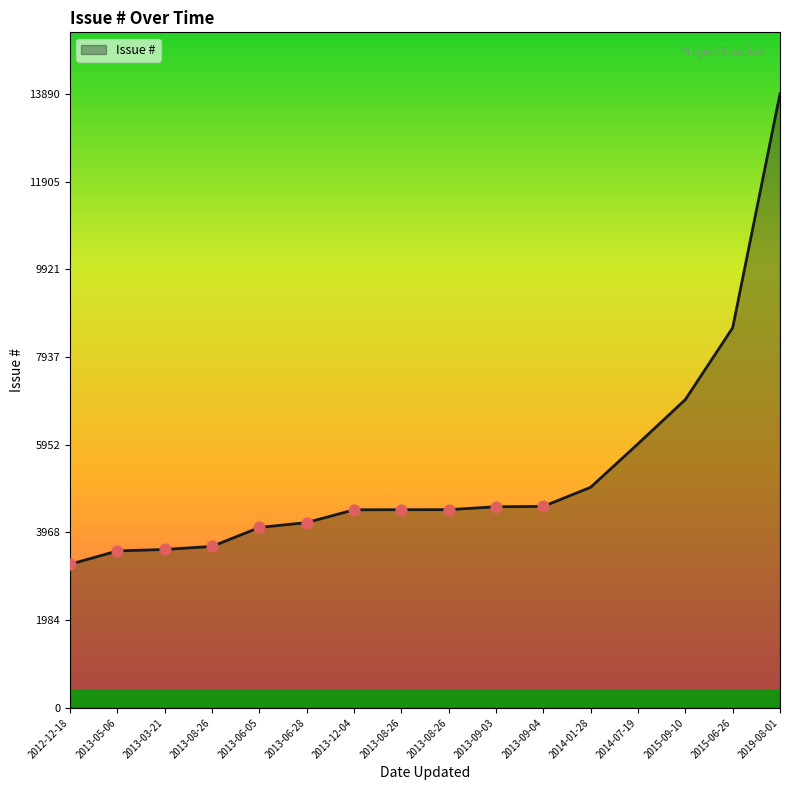

What is the ratio of the value at 2013-06-05 to the value at 2019-08-01?

0.3